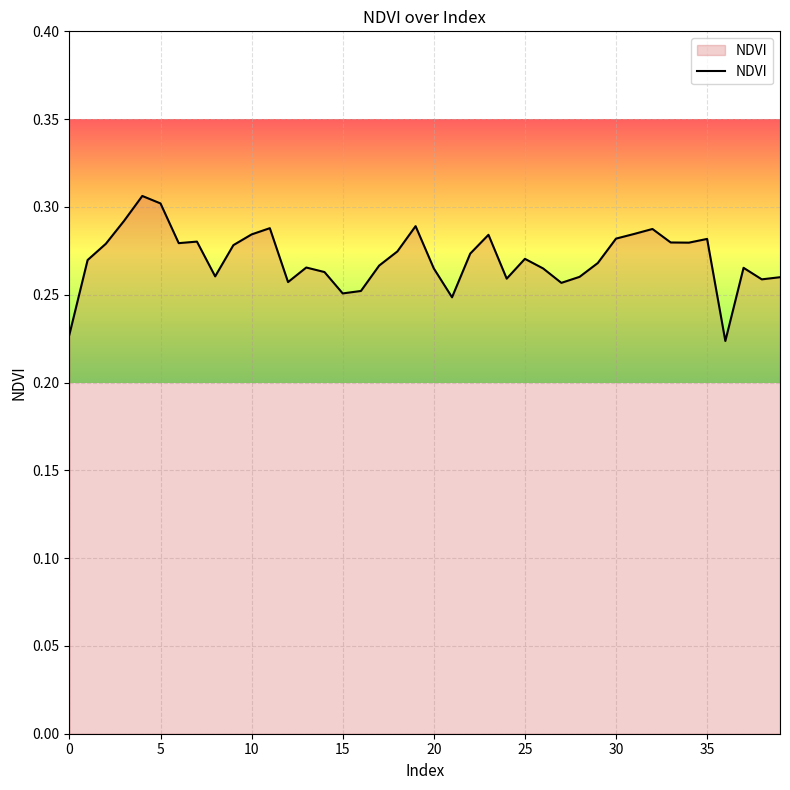

What is the difference between the second highest and minimum values?

0.1